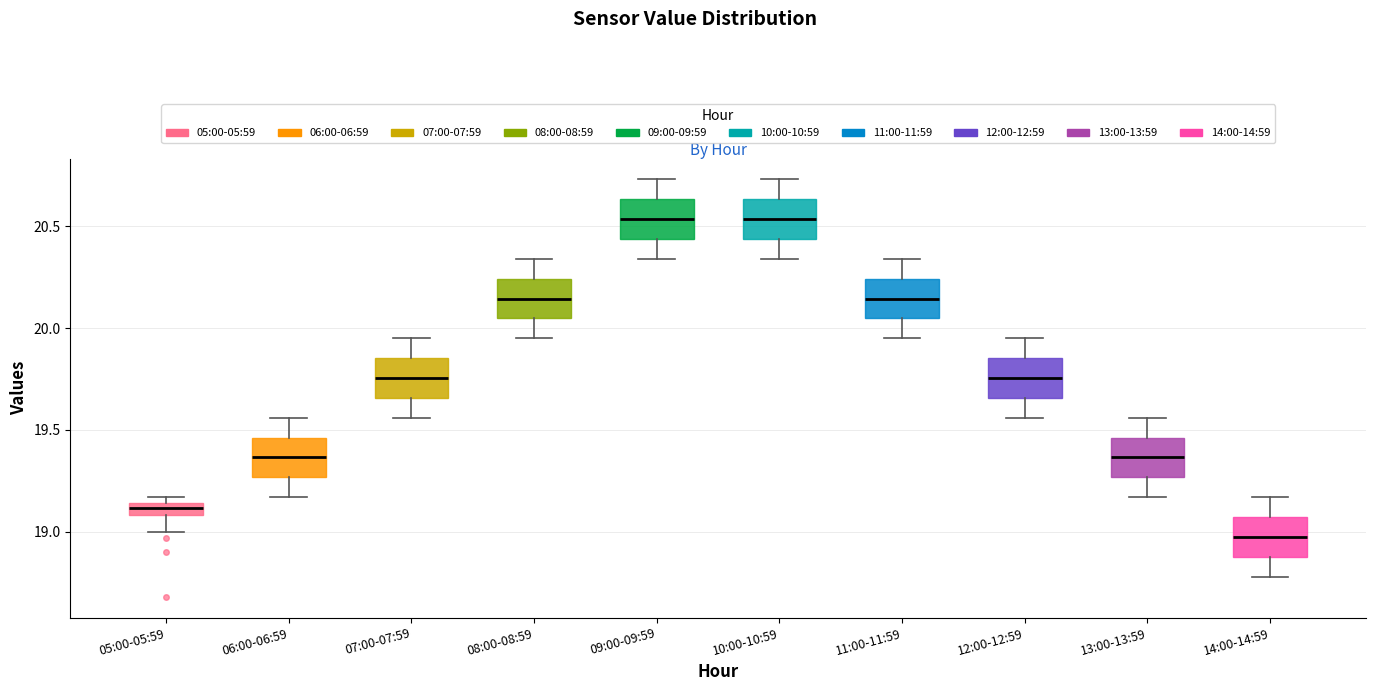

Which box has the lowest median line?

14:00-14:59